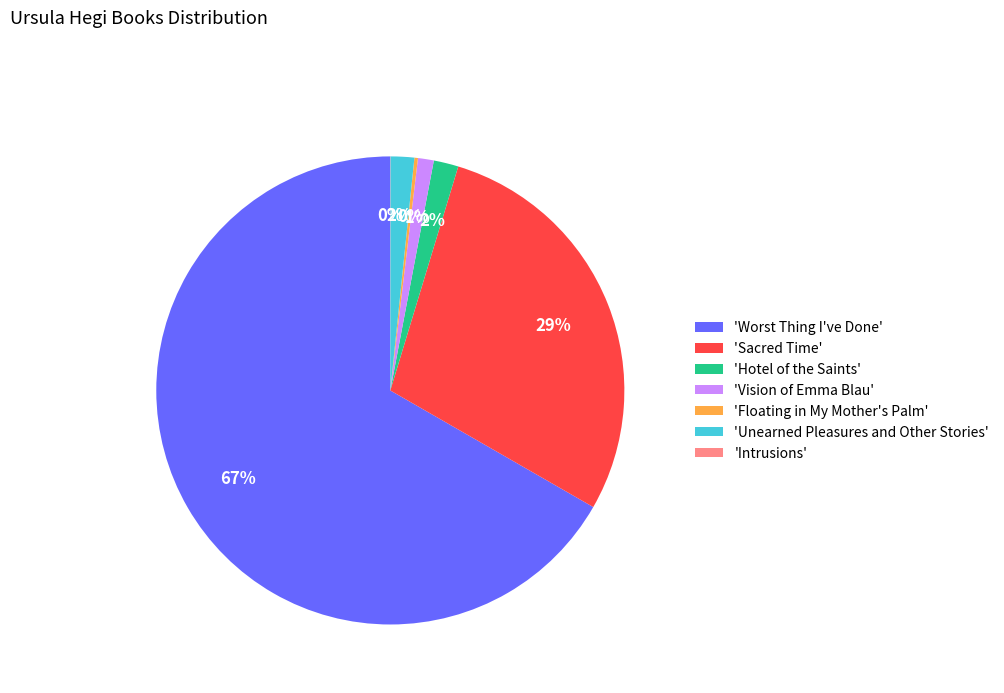

Do 'Unearned Pleasures and Other Stories' and 'Vision of Emma Blau' together represent more than half of the pie?

No